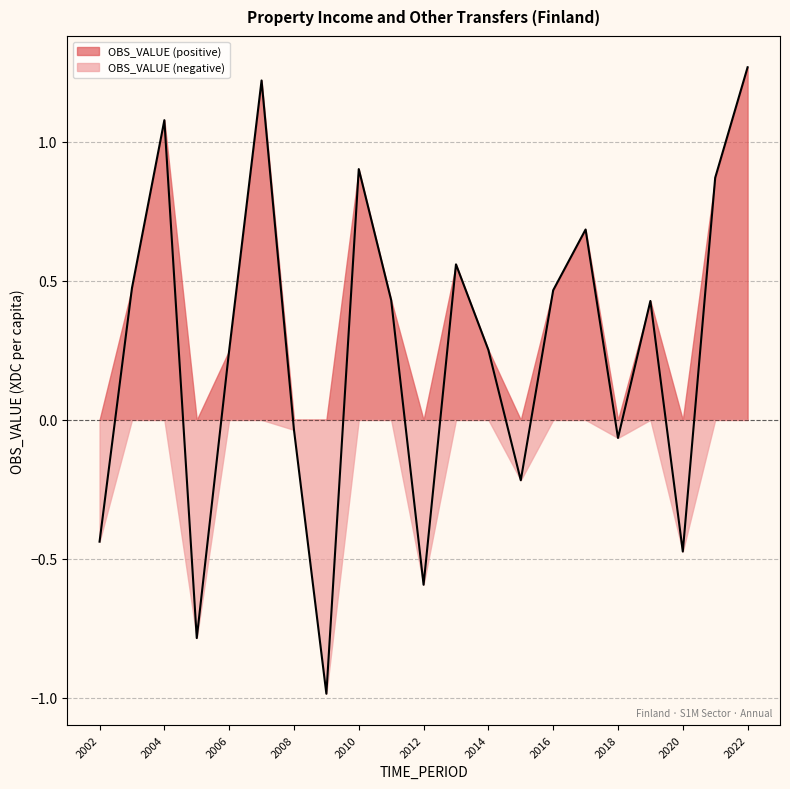

What is the change in value from 2013 to 2020?

-1.0